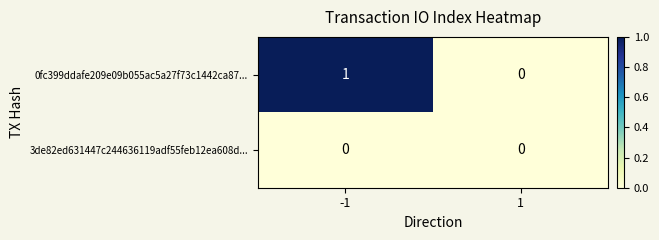

Rank the series by their maximum value, from highest to lowest.

0fc399ddafe209e09b055ac5a27f73c1442ca87..., 3de82ed631447c244636119adf55feb12ea608d...